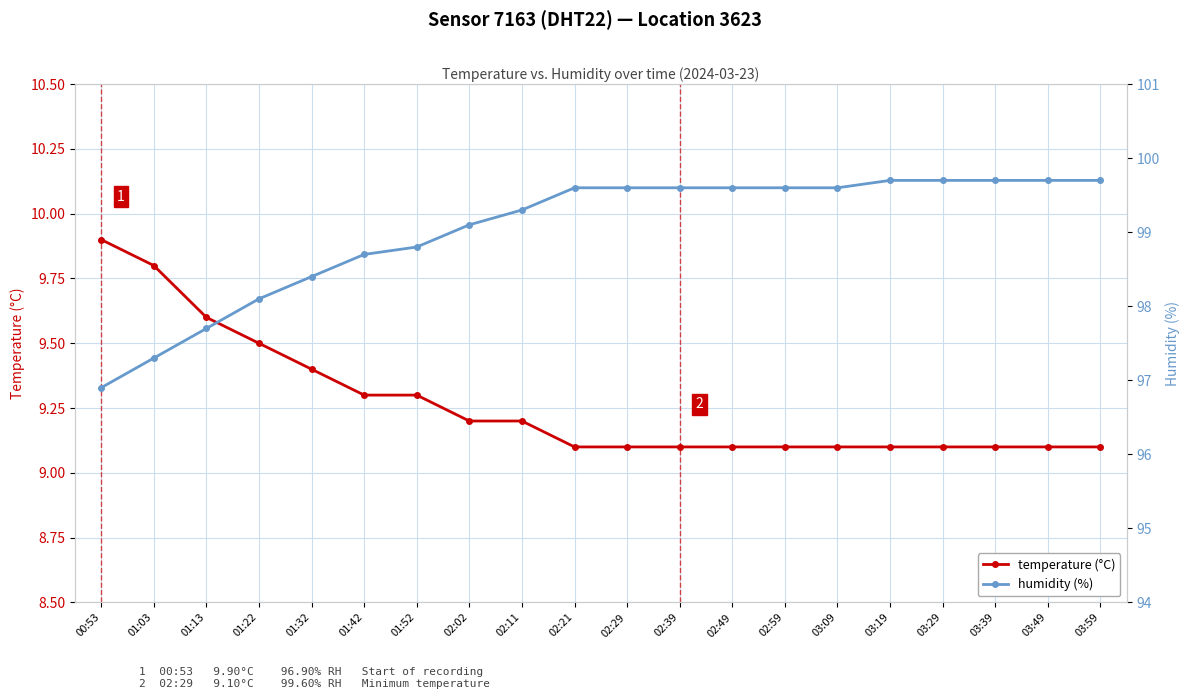

Which label corresponds to the smallest value in the chart?

02:21